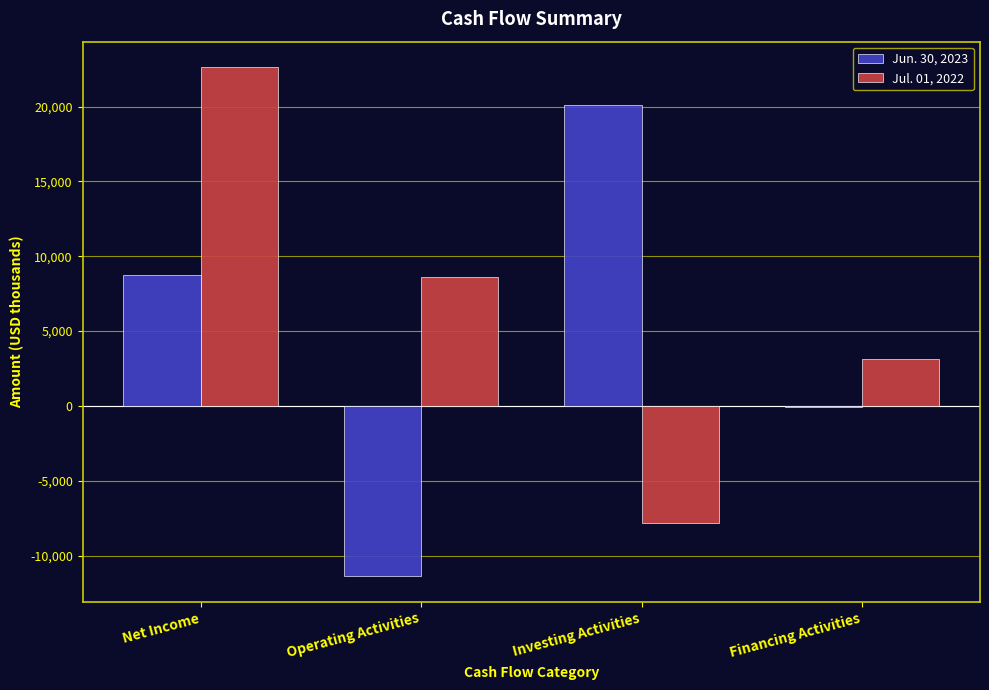

At which category does the chart reach its peak across all series?

Net Income